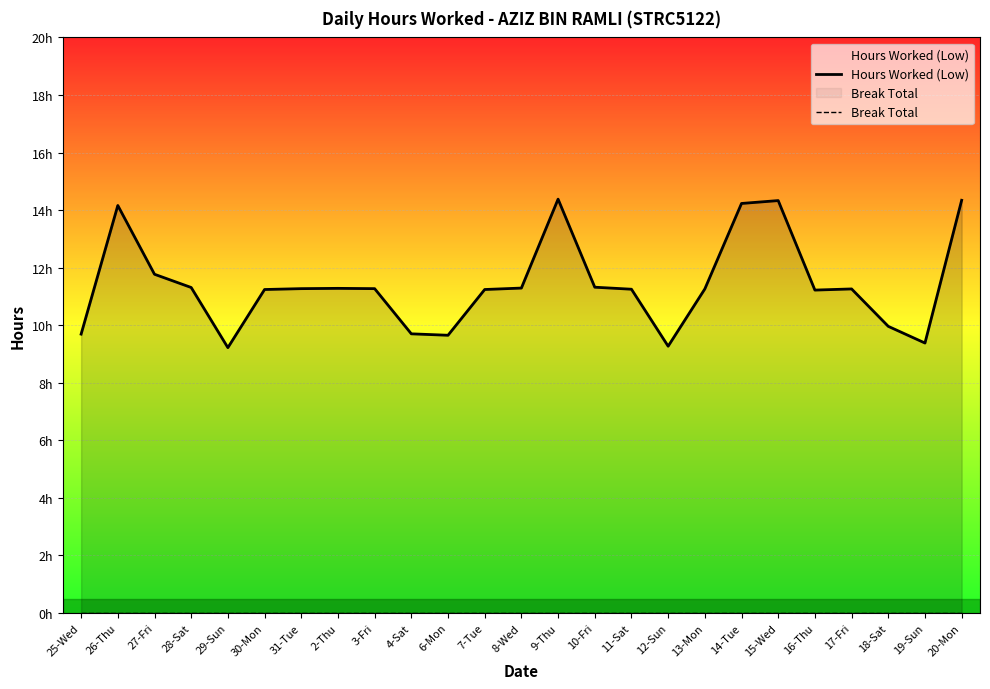

What is the label of the 23rd point from the right?

27-Fri